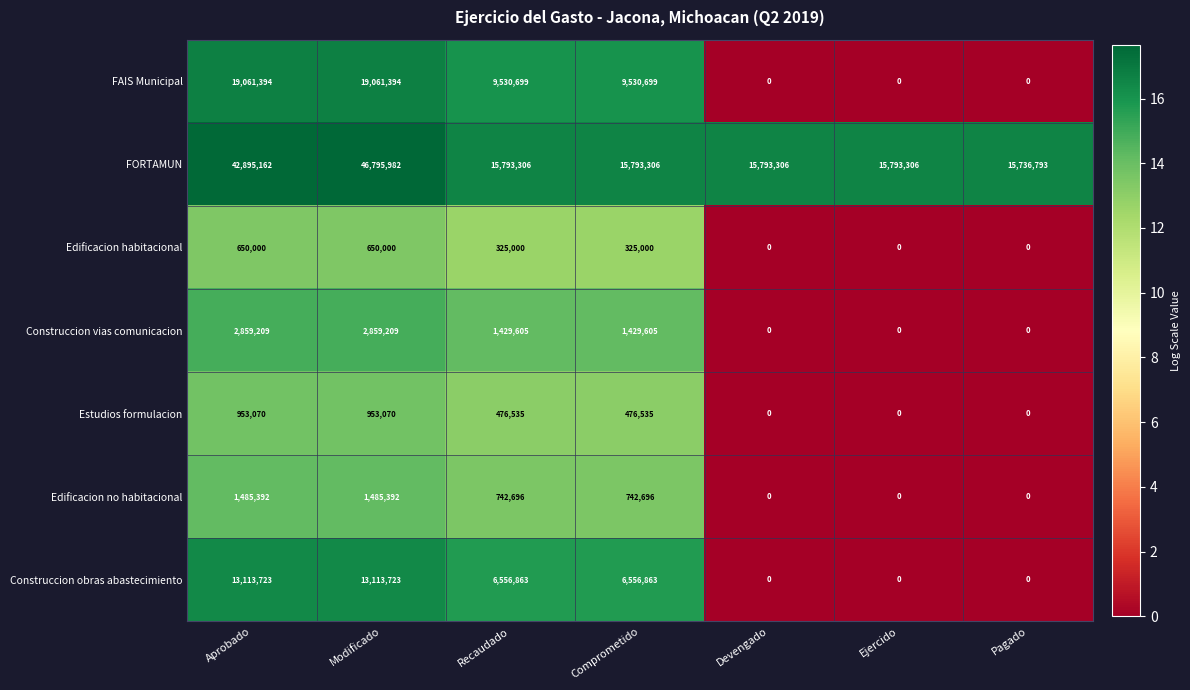

Which series has the largest total across all categories?

FORTAMUN